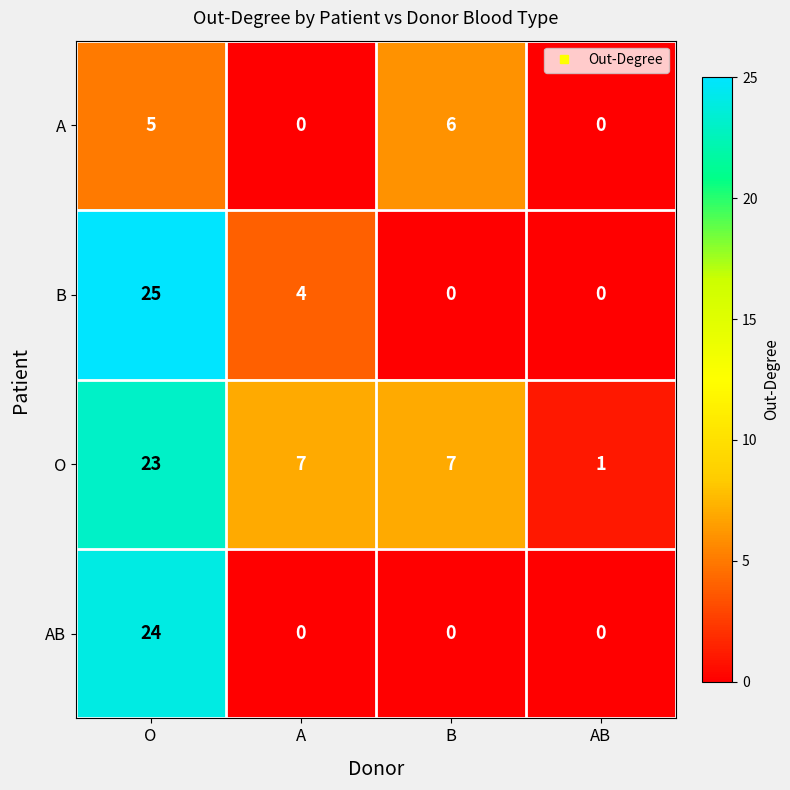

Which series has the largest total across all categories?

O